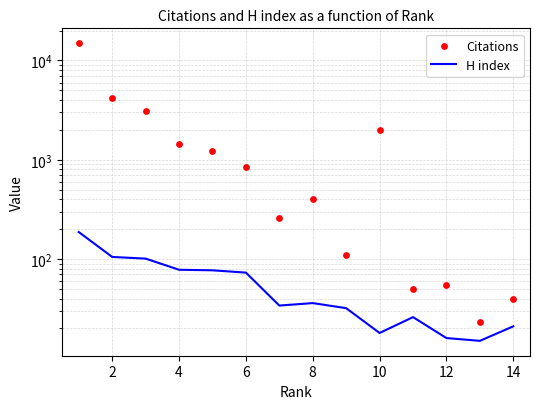

Is the value of H index at 14 greater than the value of Citations at 10?

No